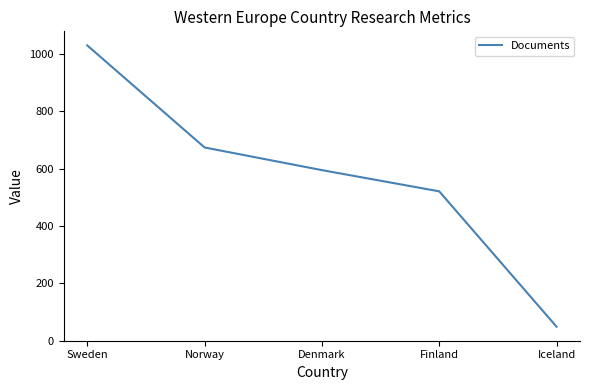

Which has a higher value, Finland or Denmark?

Denmark